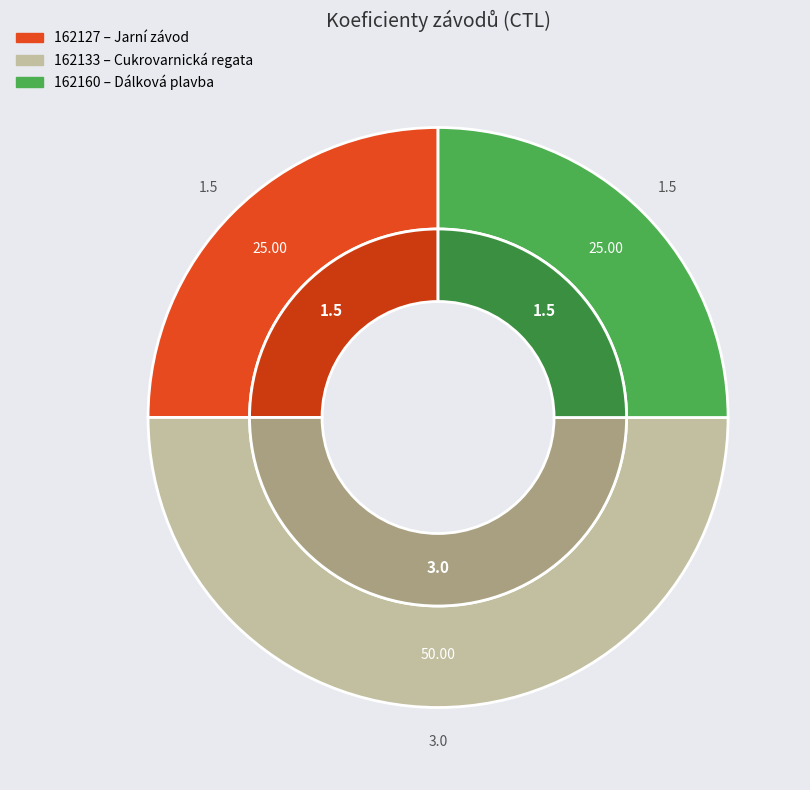

Is it true that 162133 is 36% of the pie?

False